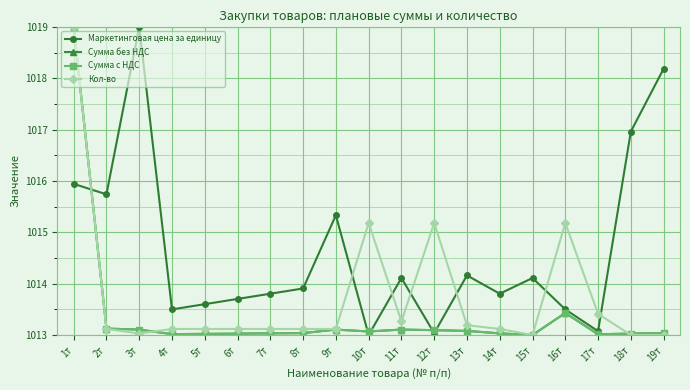

What is the label of the 5th point from the left?

5т